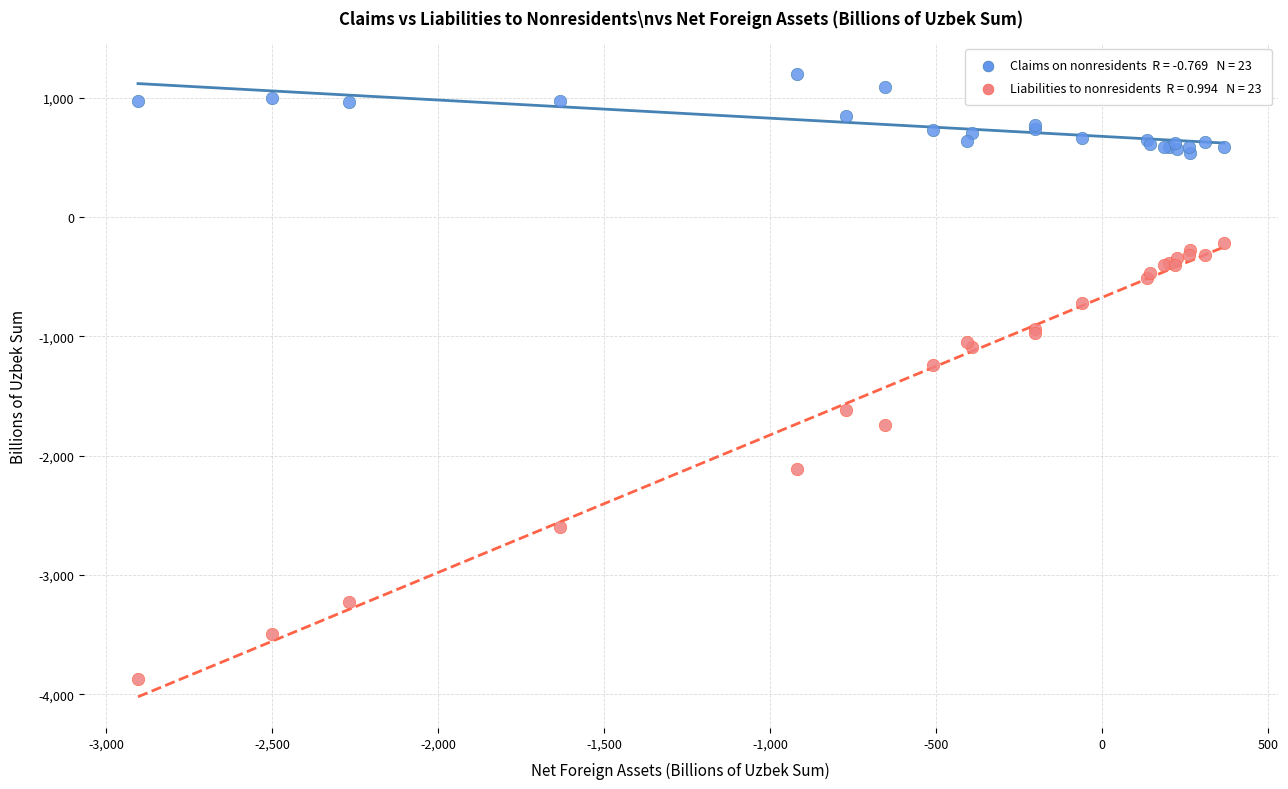

Across all series, what Y value is closest to -1337?

-1239.1